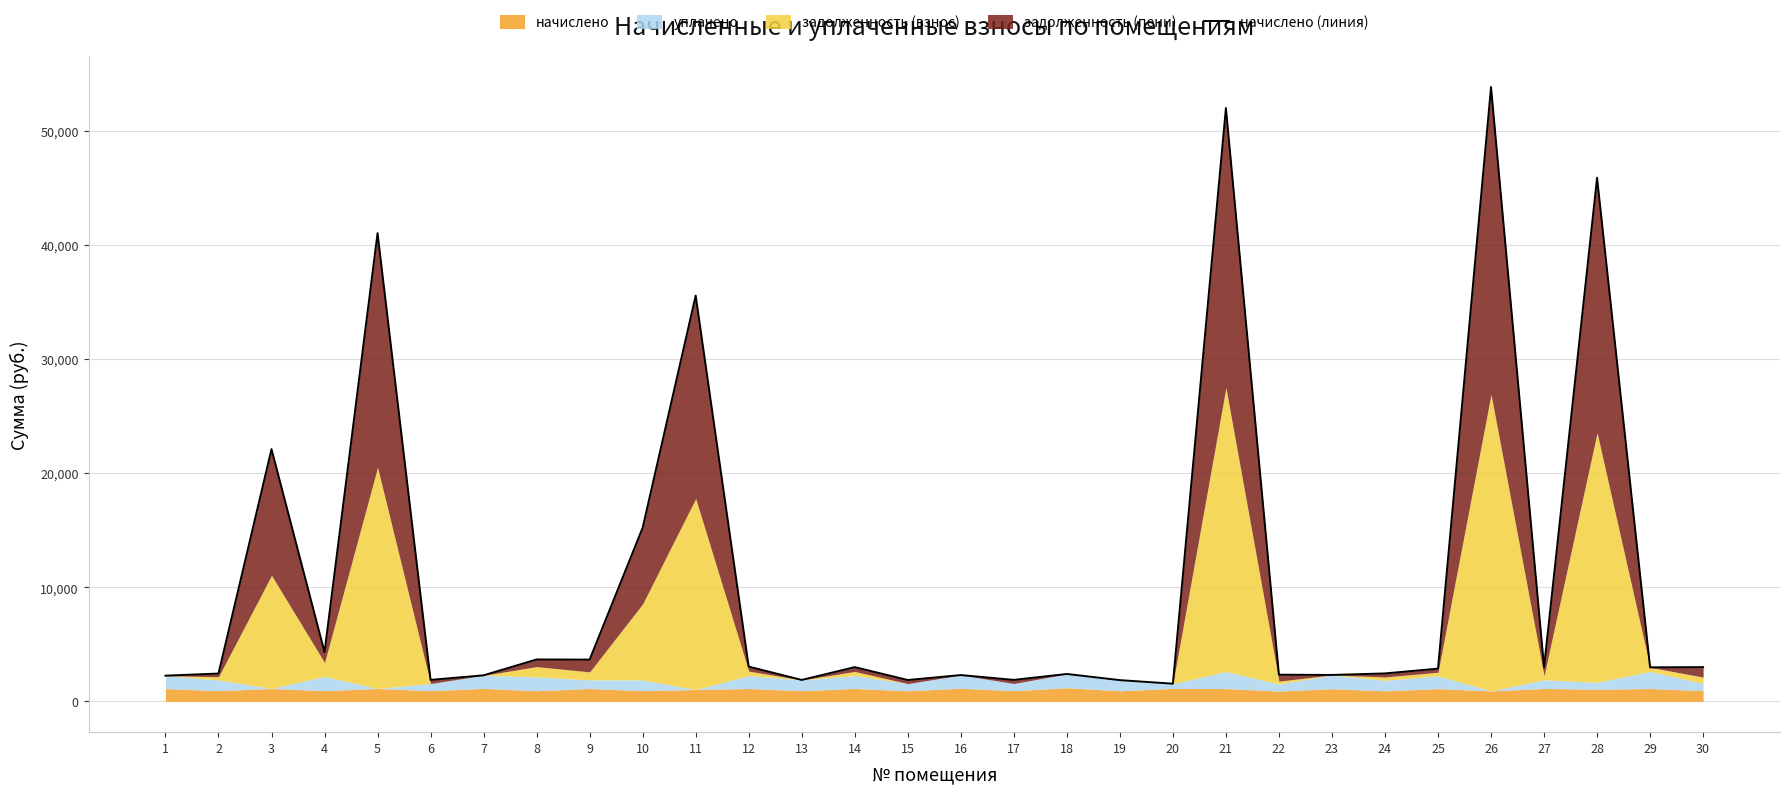

Count the number of values greater than 2990.

15